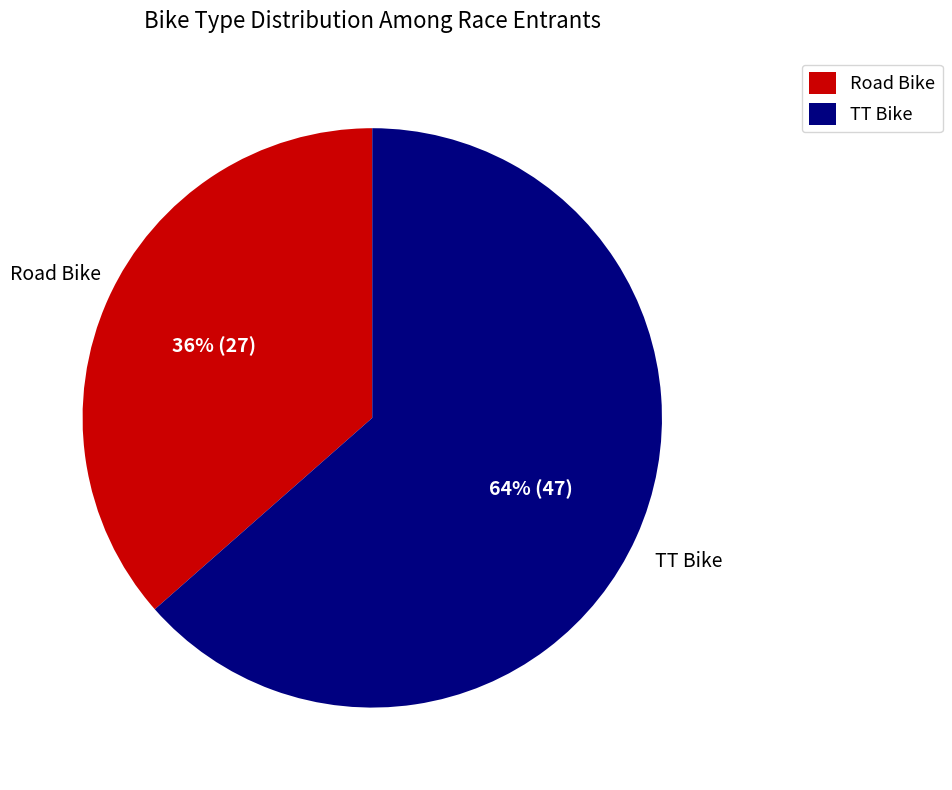

To the nearest percent, what percentage of the pie is Road Bike?

36%